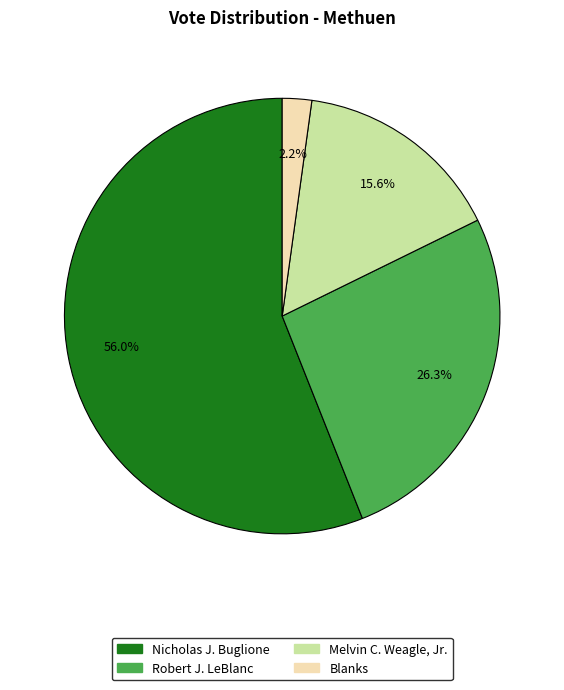

Is there any slice that represents more than half of the pie?

Yes